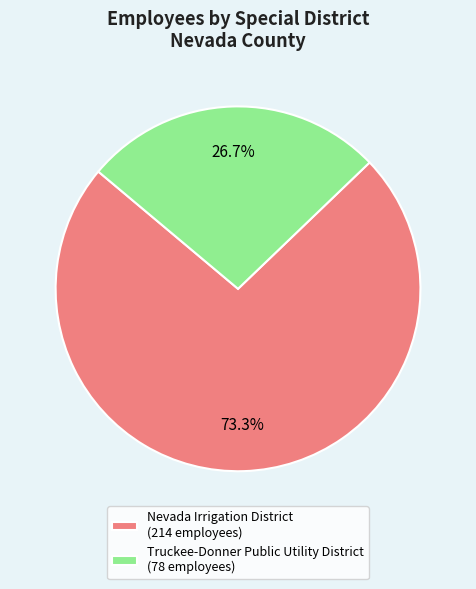

True or false: Nevada Irrigation District accounts for 73% of the total.

True